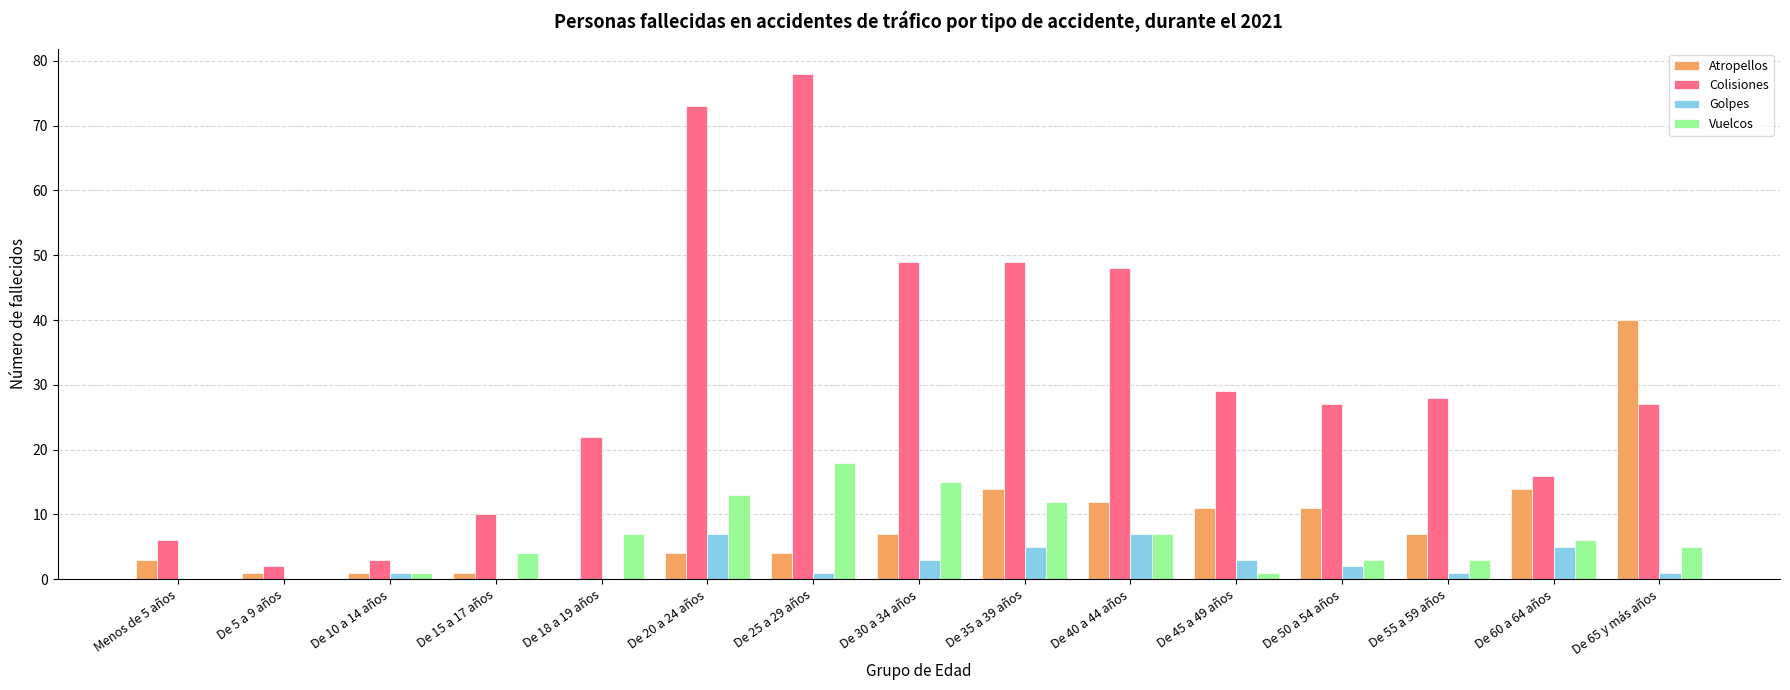

Reading left to right, extract all data points from this chart.

Atropellos: Menos de 5 años=3	De 5 a 9 años=1	De 10 a 14 años=1	De 15 a 17 años=1	De 18 a 19 años=0	De 20 a 24 años=4	De 25 a 29 años=4	De 30 a 34 años=7	De 35 a 39 años=14	De 40 a 44 años=12	De 45 a 49 años=11	De 50 a 54 años=11	De 55 a 59 años=7	De 60 a 64 años=14	De 65 y más años=40
Colisiones: Menos de 5 años=6	De 5 a 9 años=2	De 10 a 14 años=3	De 15 a 17 años=10	De 18 a 19 años=22	De 20 a 24 años=73	De 25 a 29 años=78	De 30 a 34 años=49	De 35 a 39 años=49	De 40 a 44 años=48	De 45 a 49 años=29	De 50 a 54 años=27	De 55 a 59 años=28	De 60 a 64 años=16	De 65 y más años=27
Golpes: Menos de 5 años=0	De 5 a 9 años=0	De 10 a 14 años=1	De 15 a 17 años=0	De 18 a 19 años=0	De 20 a 24 años=7	De 25 a 29 años=1	De 30 a 34 años=3	De 35 a 39 años=5	De 40 a 44 años=7	De 45 a 49 años=3	De 50 a 54 años=2	De 55 a 59 años=1	De 60 a 64 años=5	De 65 y más años=1
Vuelcos: Menos de 5 años=0	De 5 a 9 años=0	De 10 a 14 años=1	De 15 a 17 años=4	De 18 a 19 años=7	De 20 a 24 años=13	De 25 a 29 años=18	De 30 a 34 años=15	De 35 a 39 años=12	De 40 a 44 años=7	De 45 a 49 años=1	De 50 a 54 años=3	De 55 a 59 años=3	De 60 a 64 años=6	De 65 y más años=5